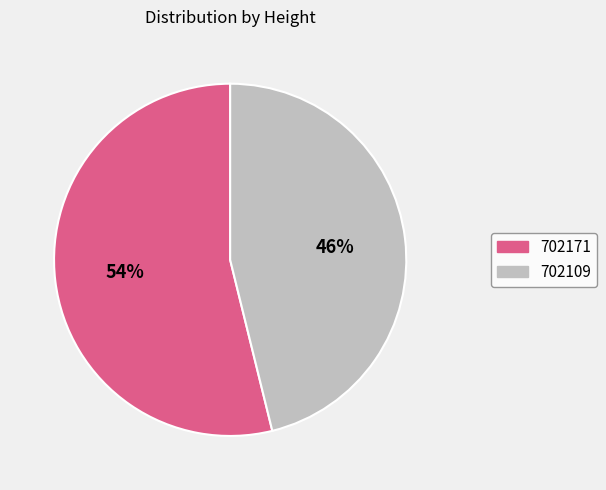

How many slices are in this pie chart?

2